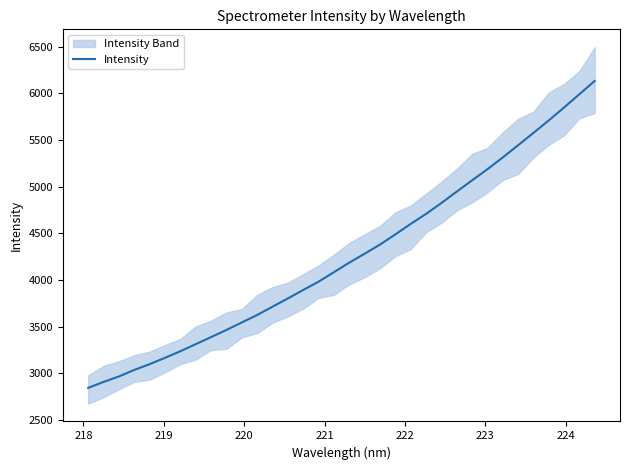

What is the average value?

4257.5